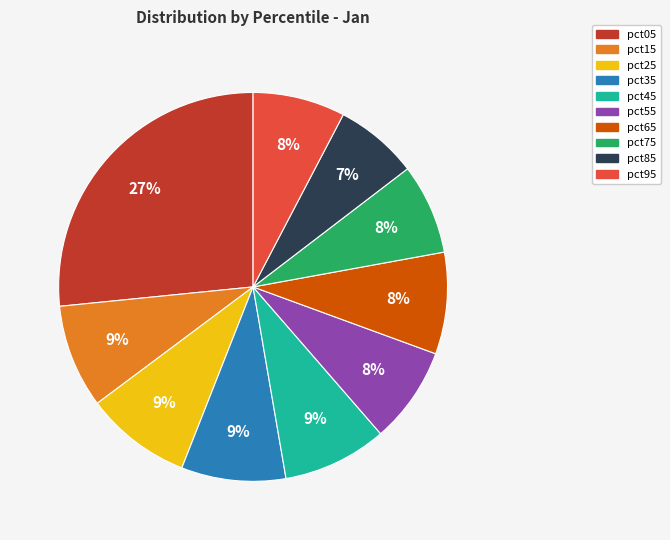

How many slices are in this pie chart?

10